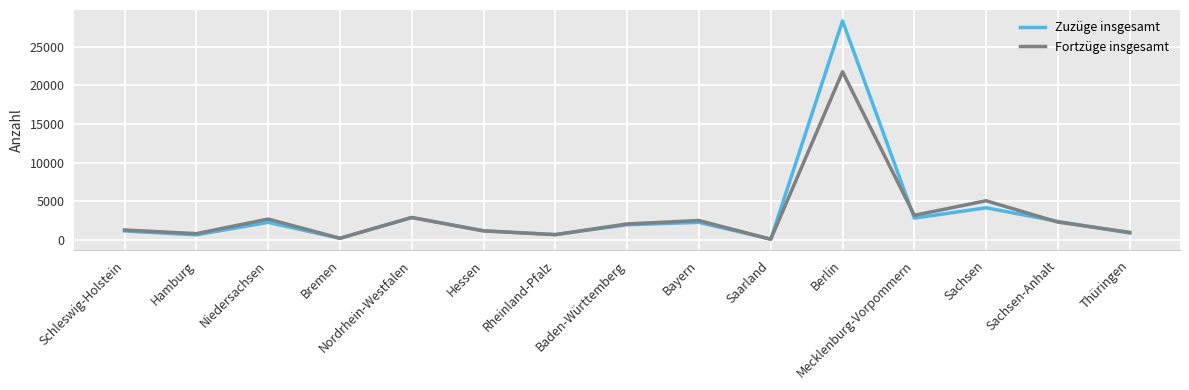

Which category has the highest value in the Zuzüge insgesamt series?

Berlin